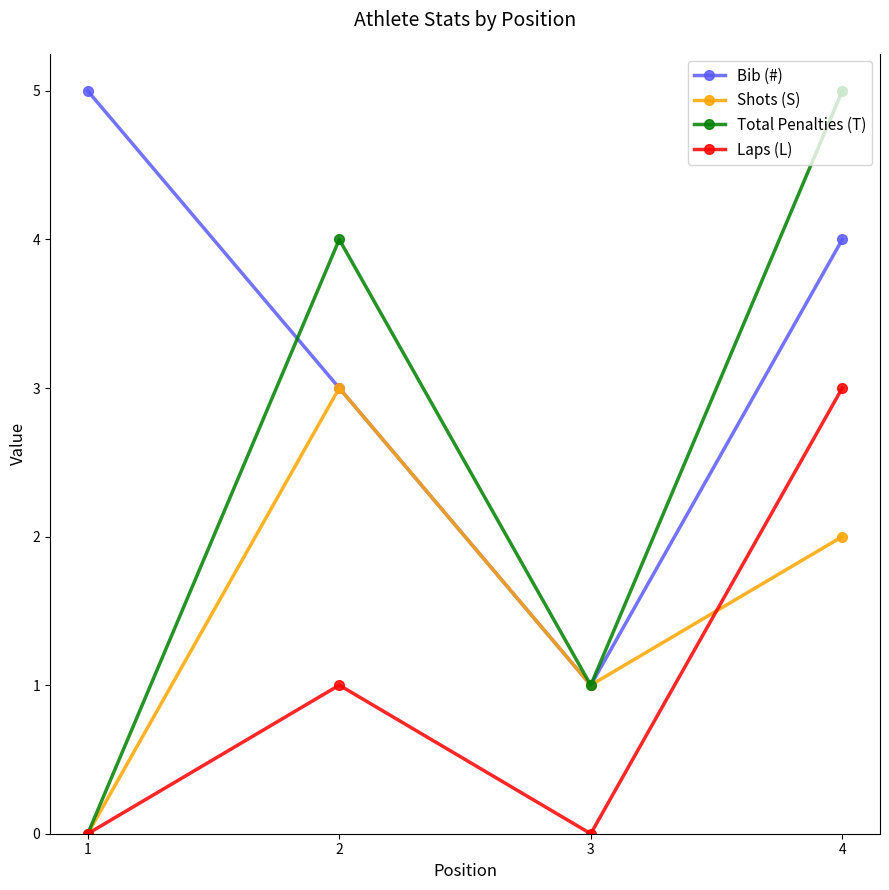

Reading right to left, transcribe all the data shown in this chart.

Bib (#): 4	1	3	5
Shots (S): 2	1	3	0
Total Penalties (T): 5	1	4	0
Laps (L): 3	0	1	0